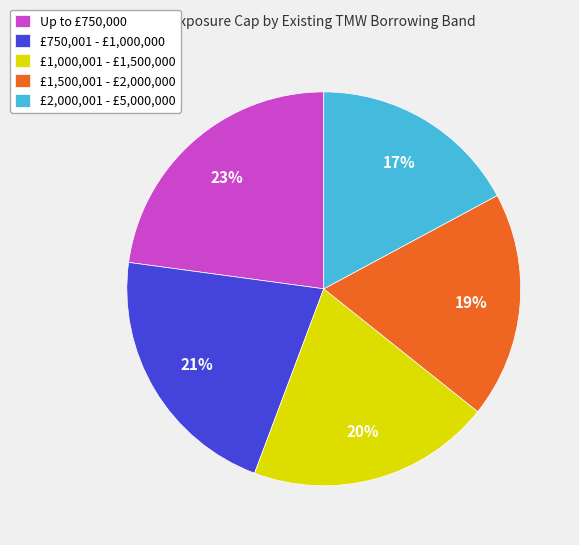

To the nearest percent, what percentage of the pie is £1,500,001 - £2,000,000?

19%